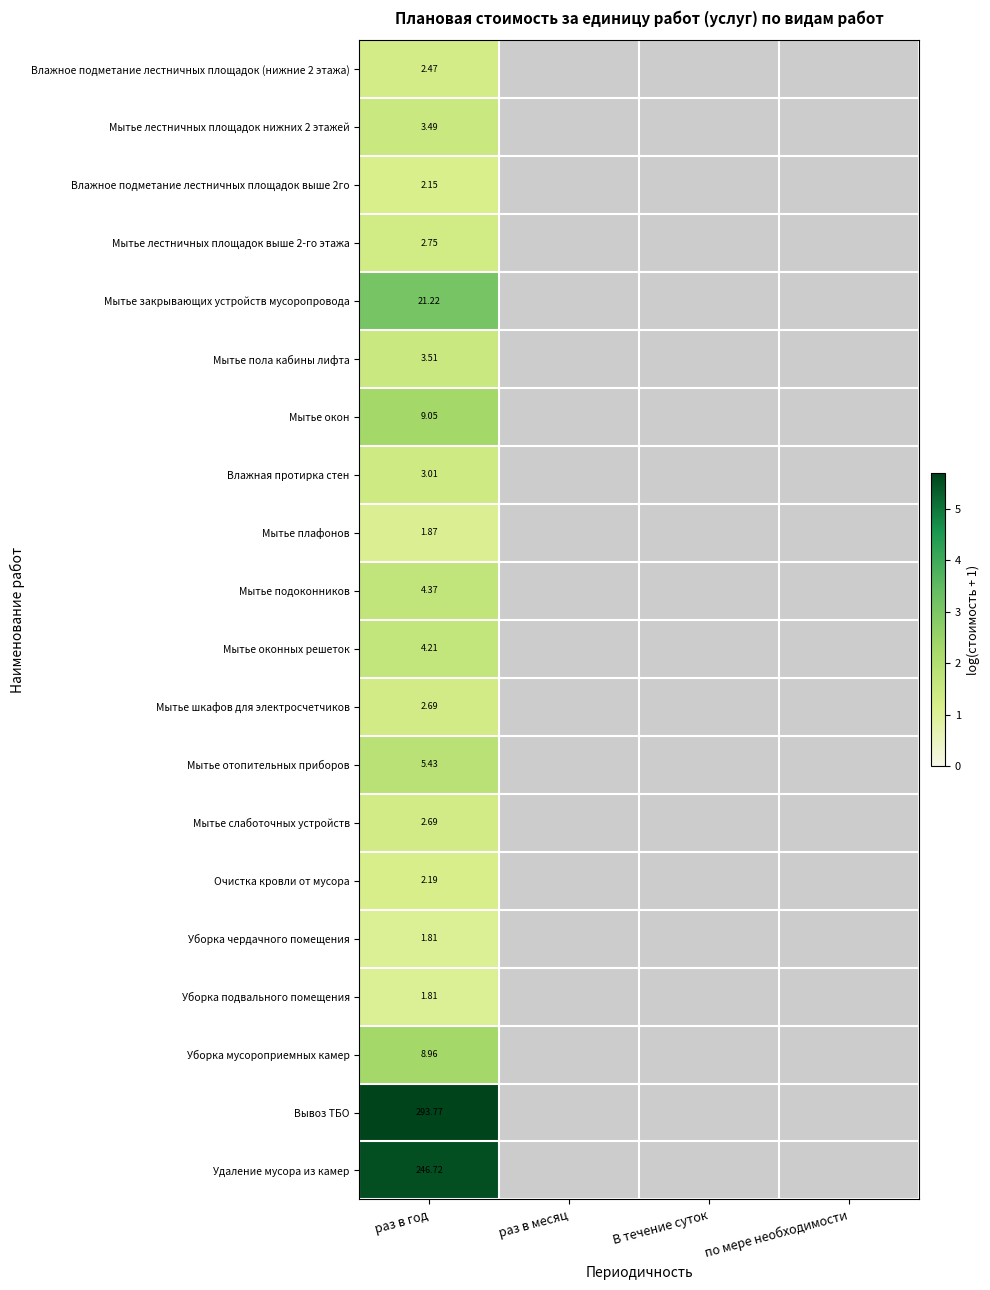

Which series has the largest range (max minus min)?

Влажное подметание лестничных площадок (нижние 2 этажа)